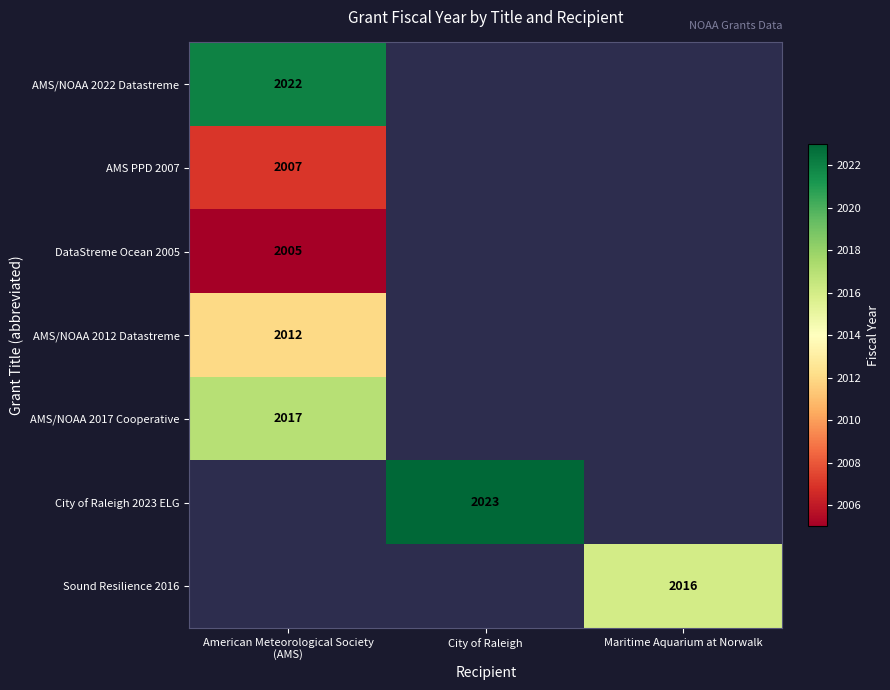

Which category has the lowest value across all series?

American Meteorological Society
(AMS)